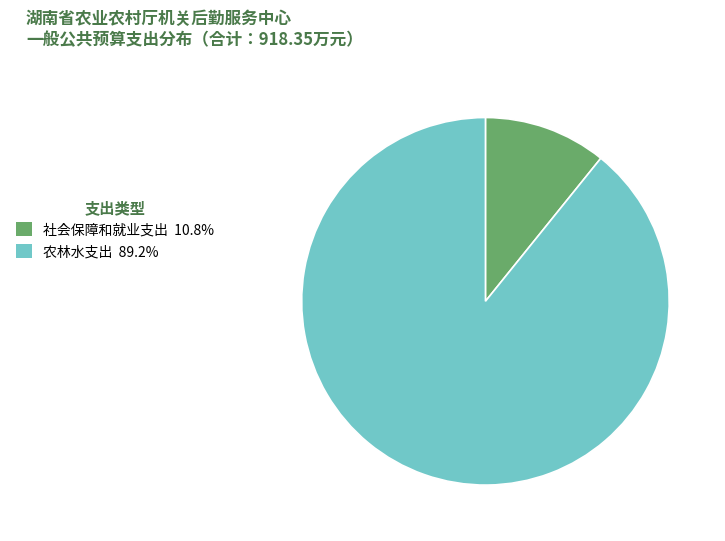

Which category accounts for the majority?

农林水支出